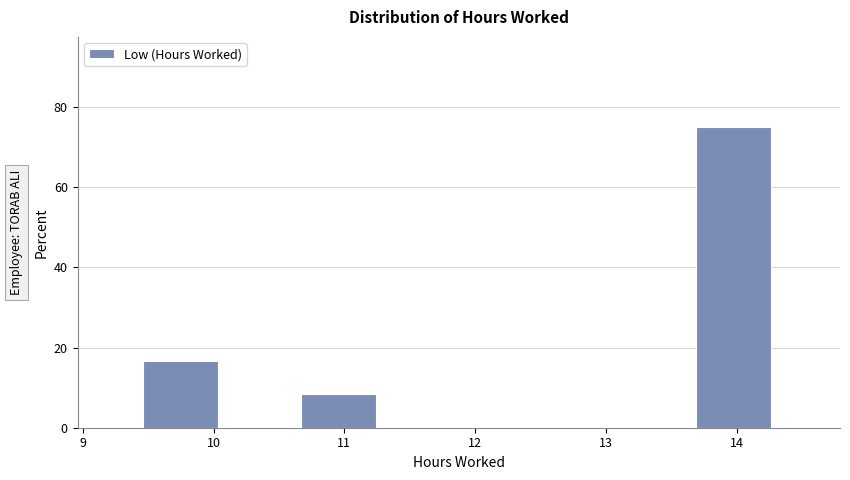

Which range on the x-axis has the tallest bar?

13.7 to 14.3